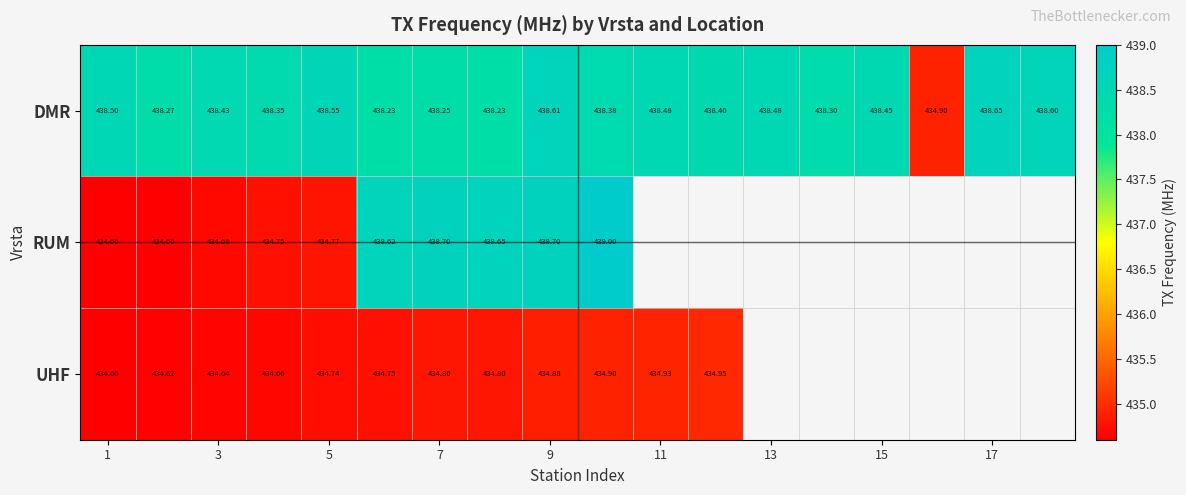

What is the maximum value shown in the chart?

439.0